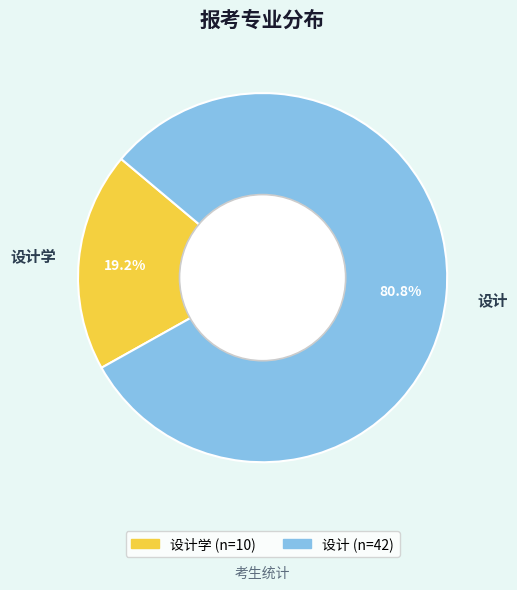

Count the number of slices in the pie.

2